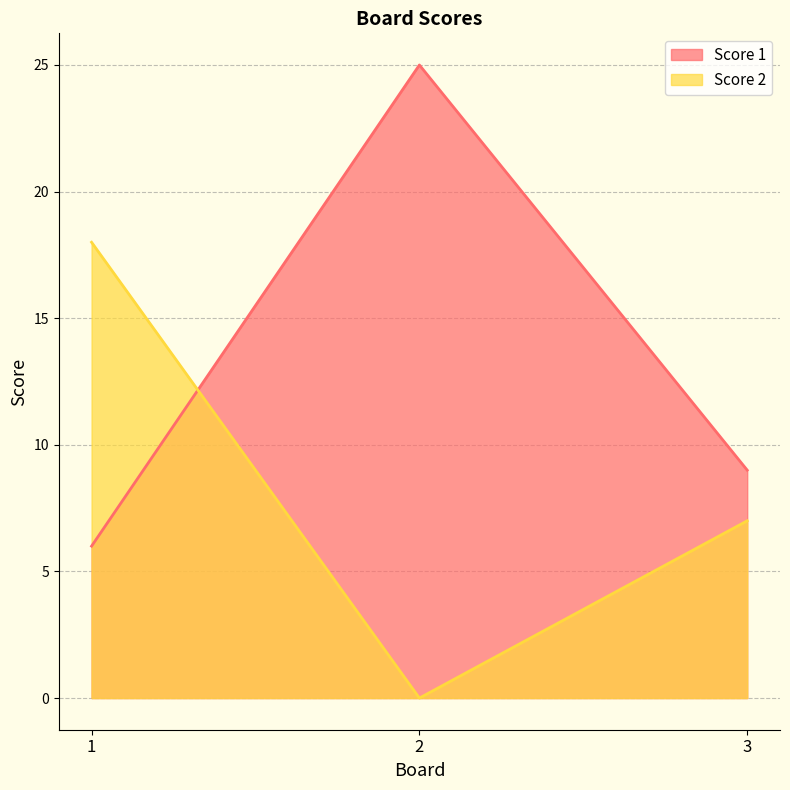

At 3, list the series in order from largest to smallest.

Score 1, Score 2